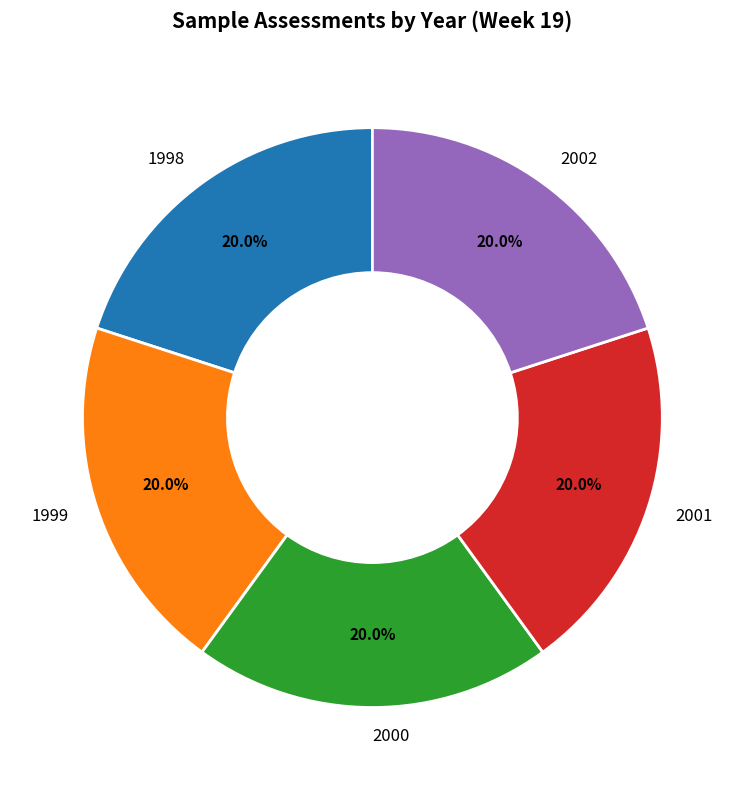

The 2001 slice represents 20% of the pie. True or false?

True